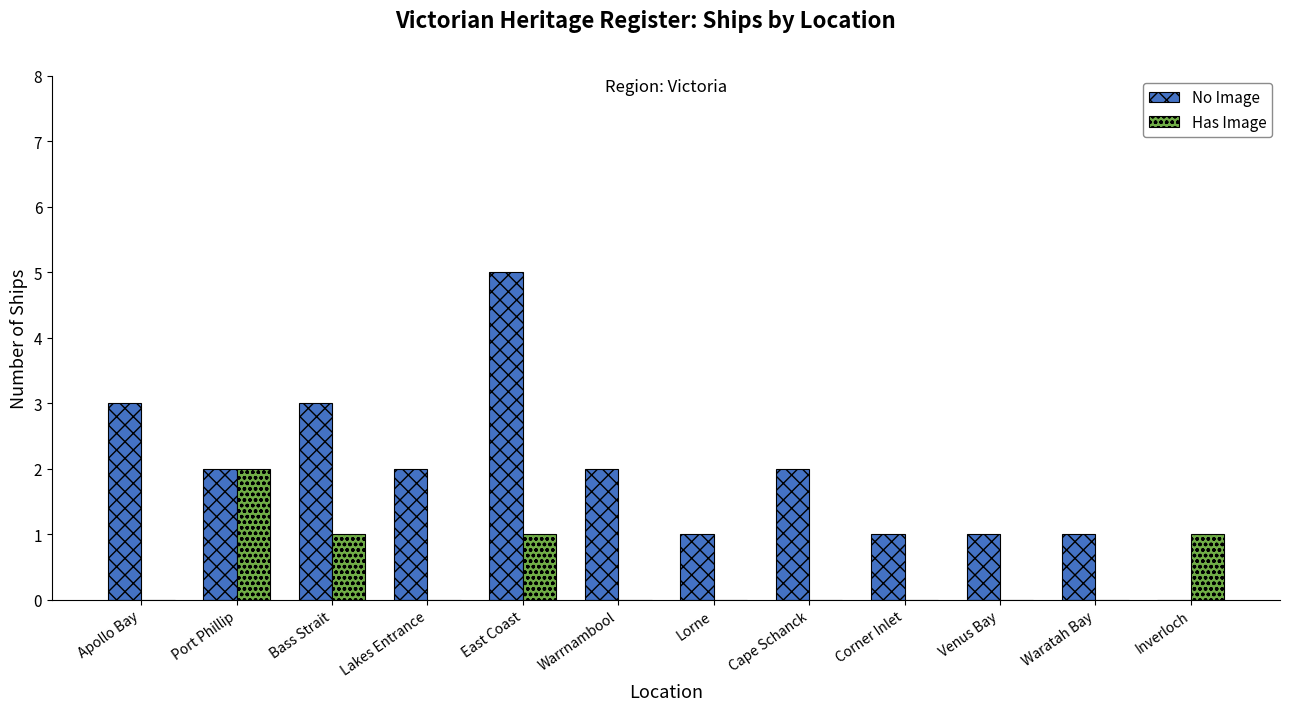

What is the average value of the No Image series?

2